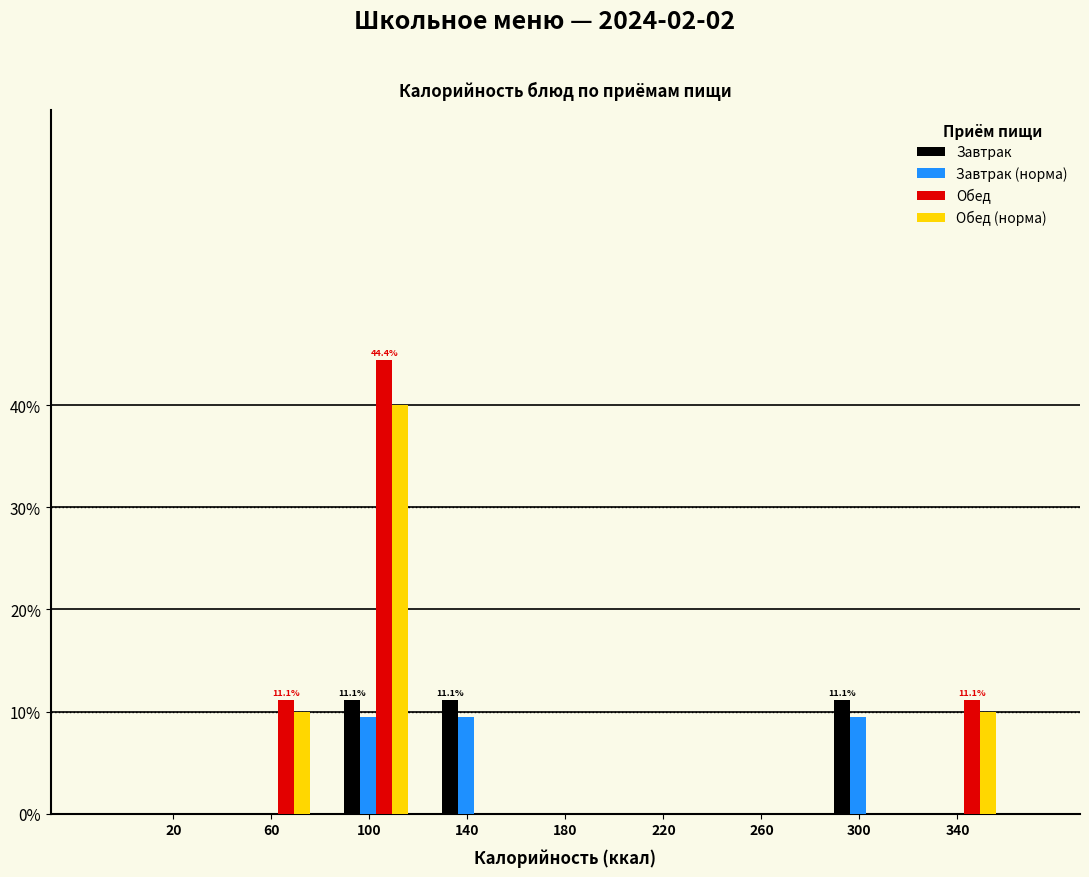

What is the maximum value shown in the chart?

44.4